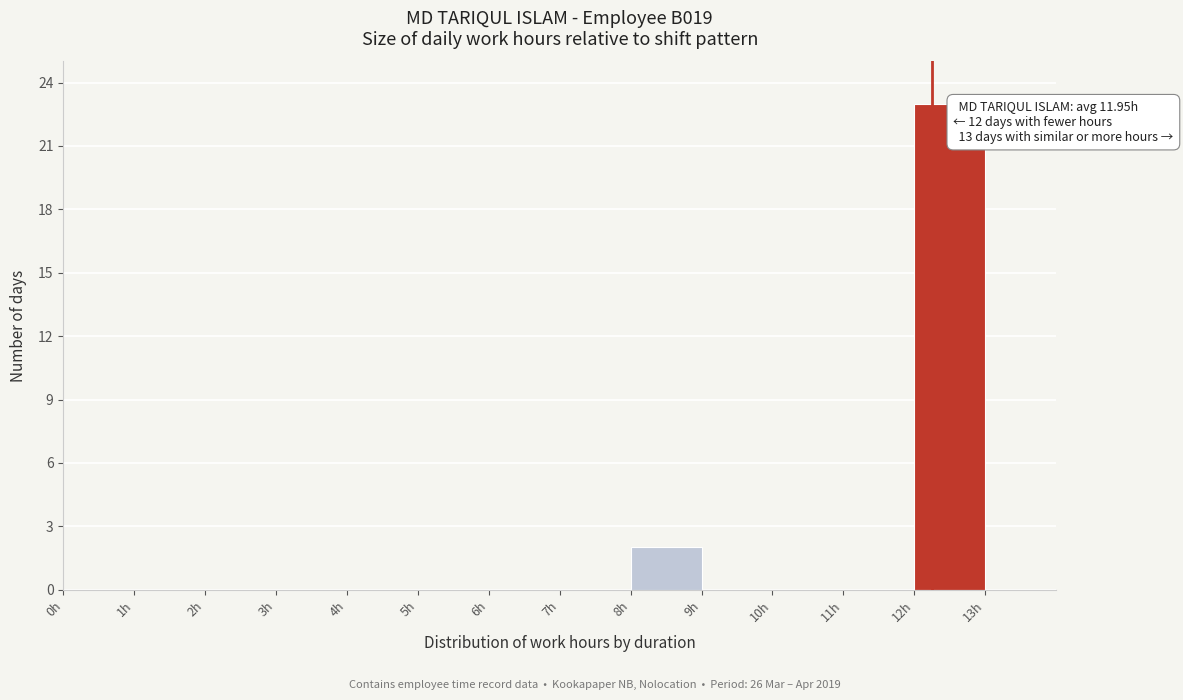

Which range on the x-axis has the tallest bar?

12 to 13